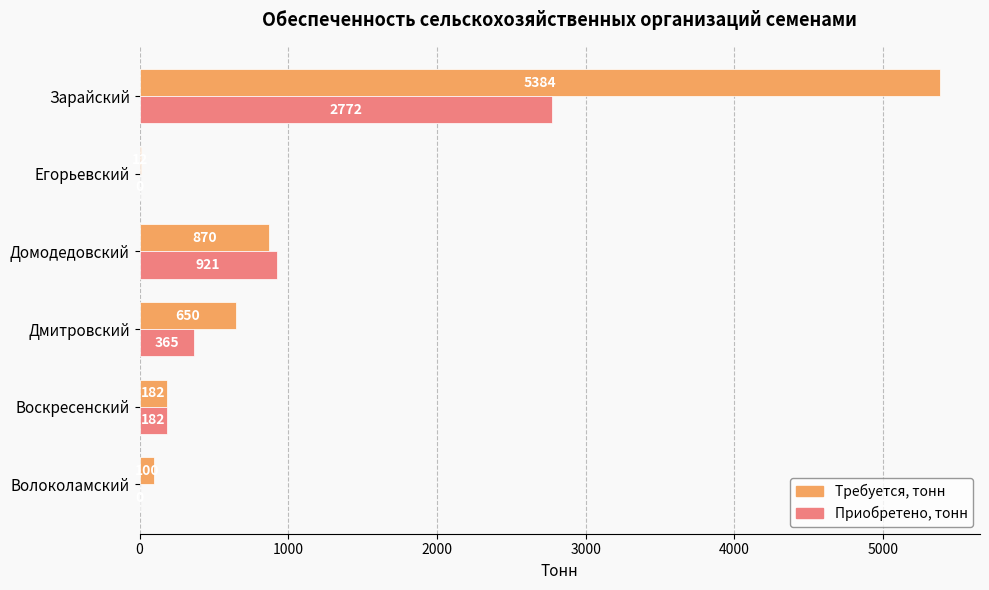

What is the sum of all Приобретено, тонн values?

4240